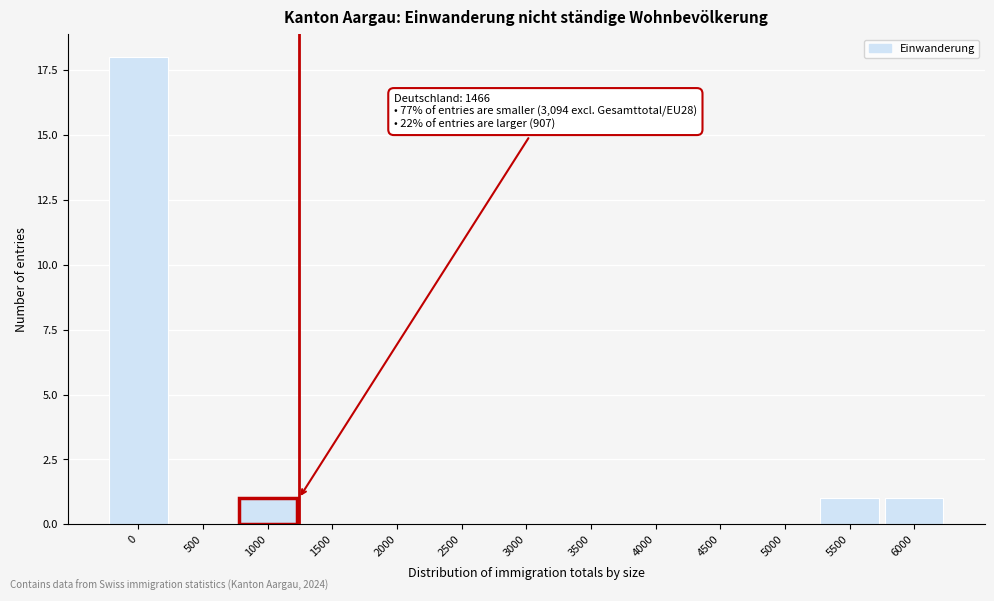

Reading left to right, what are all the values shown in this chart?

0=18	500=0	1000=1	1500=0	2000=0	2500=0	3000=0	3500=0	4000=0	4500=0	5000=0	5500=1	6000=1